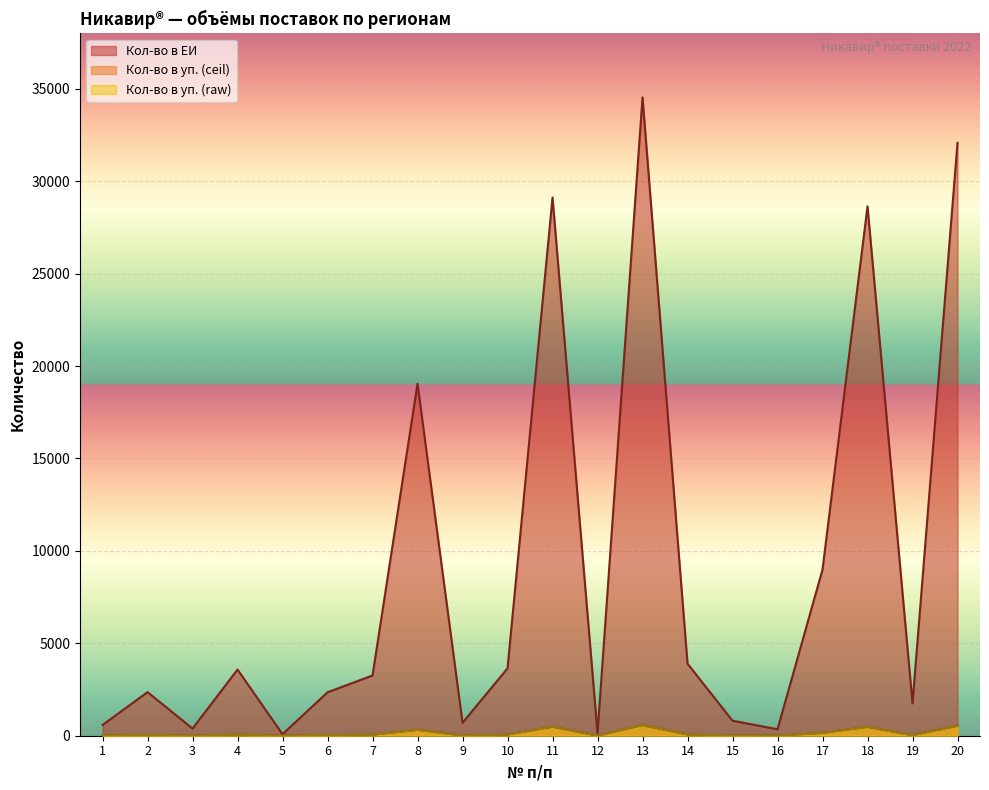

In Кол-во в уп. (raw), how many points are lower than both neighbors (excluding endpoints)?

6